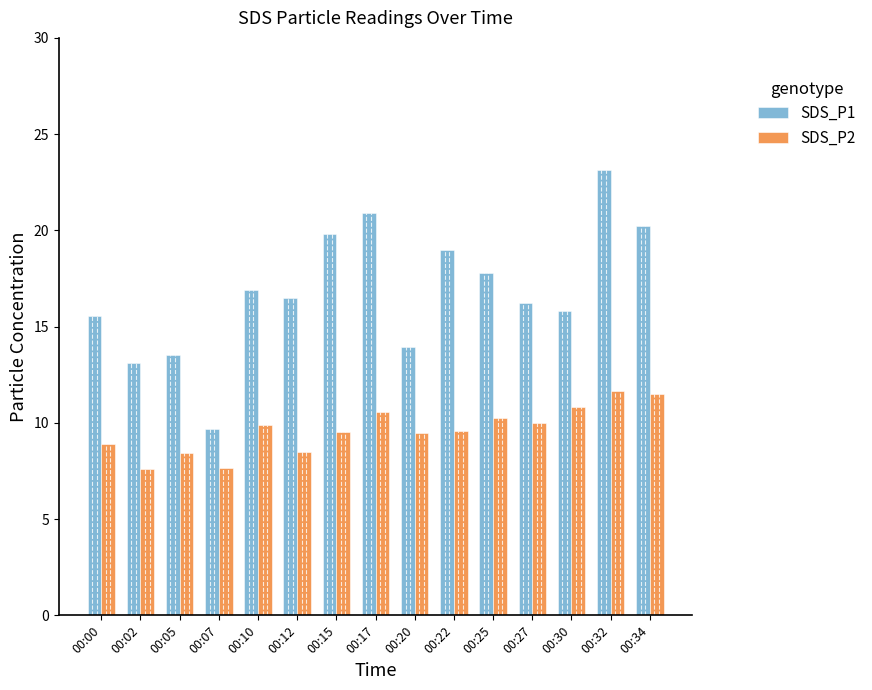

What is the difference between the maximum and minimum values in the SDS_P1 series?

13.4